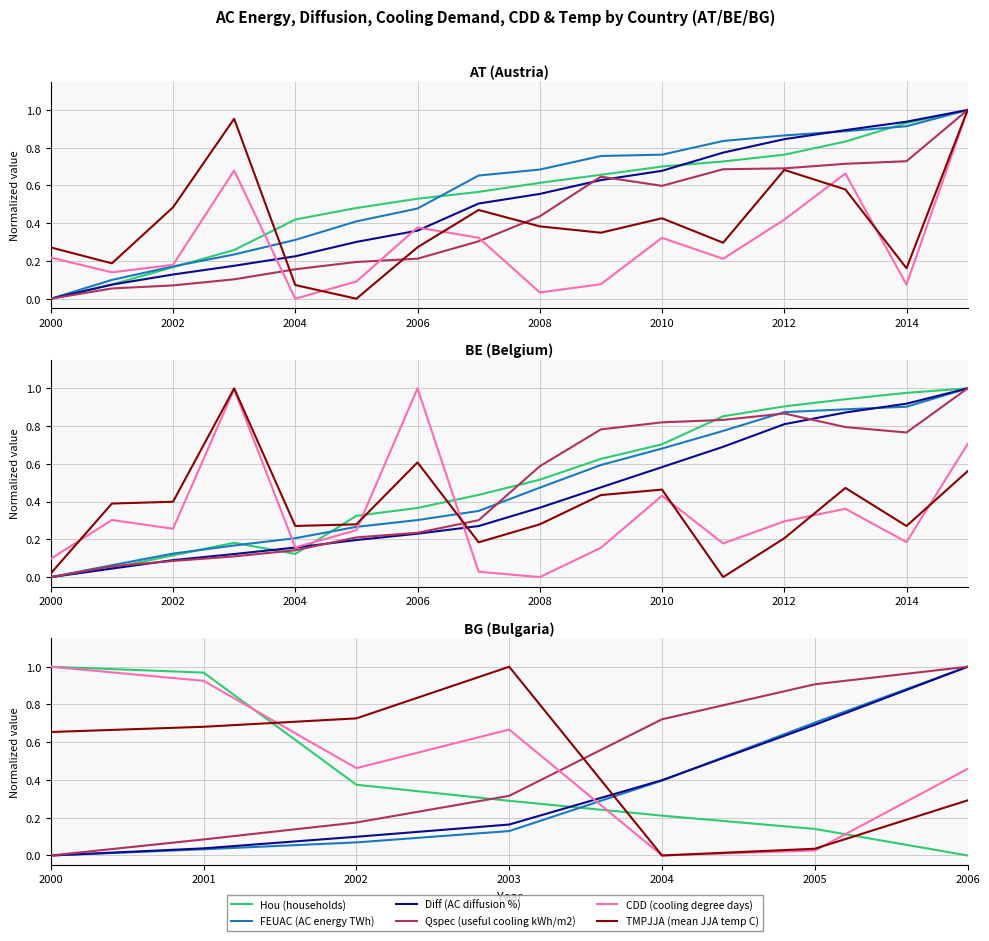

Is the value of CDD (cooling degree days) at 2004 greater than the value of FEUAC (AC energy TWh) at 2003?

No